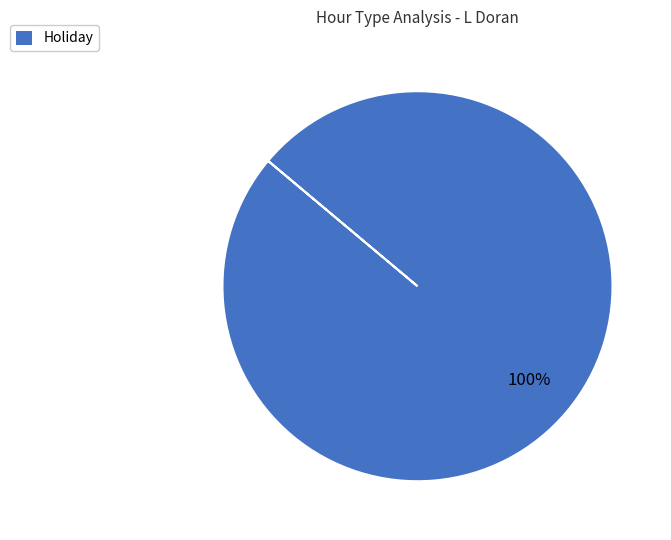

Which slice represents more than half of the pie?

Holiday